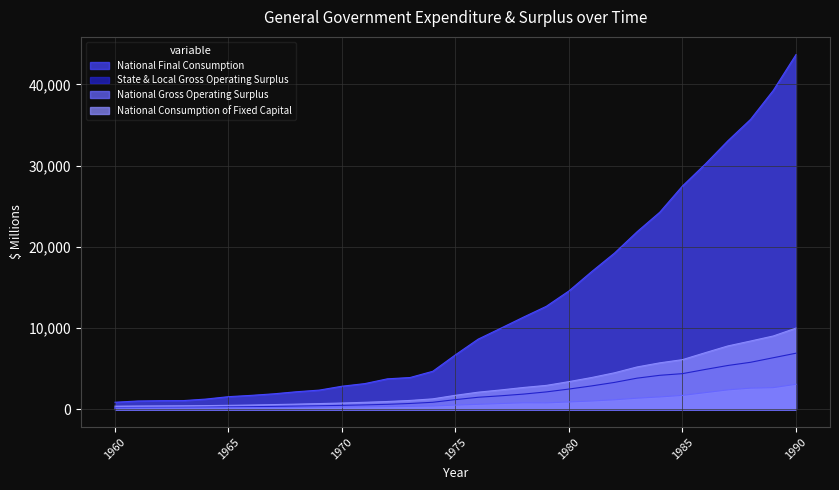

Is the value of State & Local Gross Operating Surplus at 1981 greater than the value of National Final Consumption at 1970?

Yes